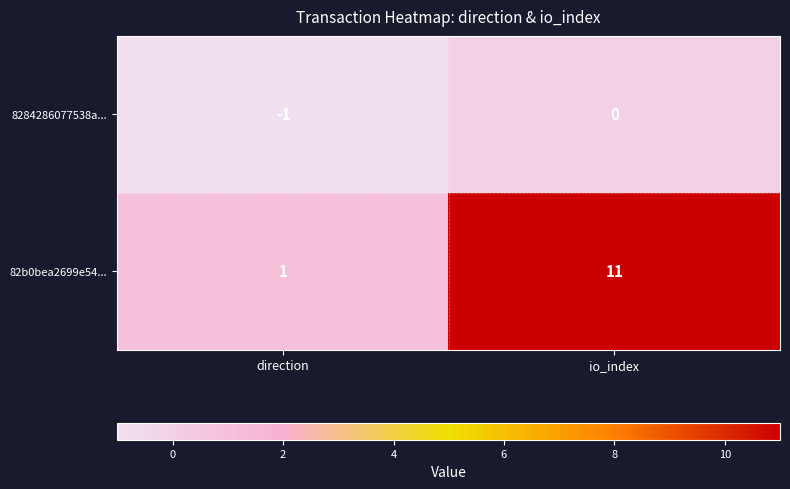

How many distinct data groups are displayed?

2